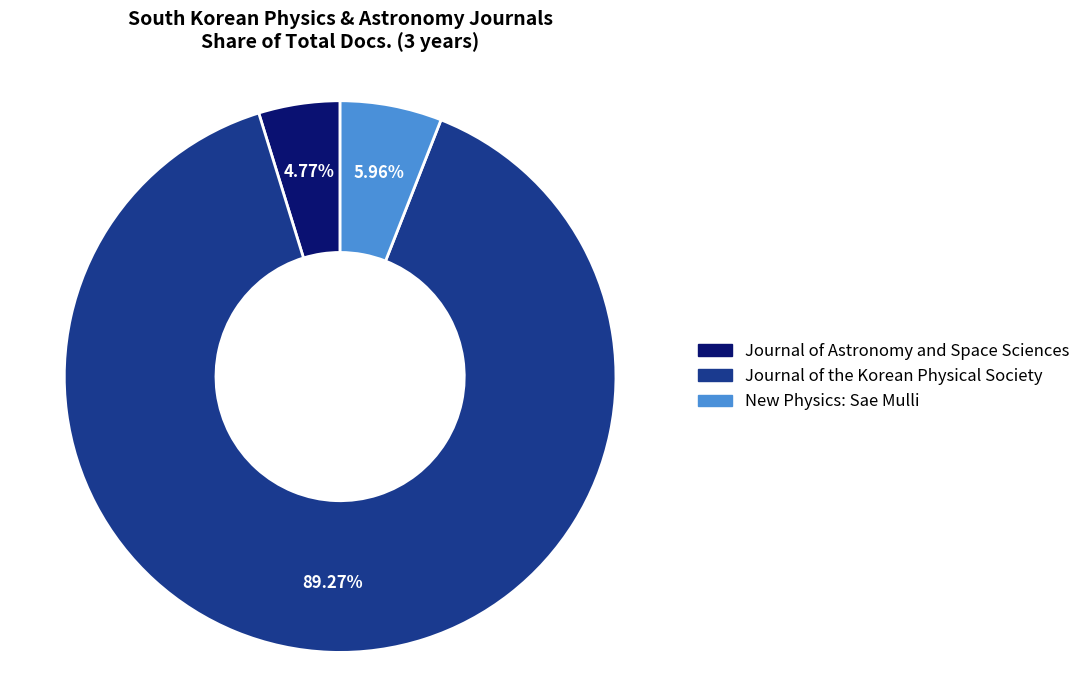

Between New Physics: Sae Mulli and Journal of the Korean Physical Society, which is larger?

Journal of the Korean Physical Society